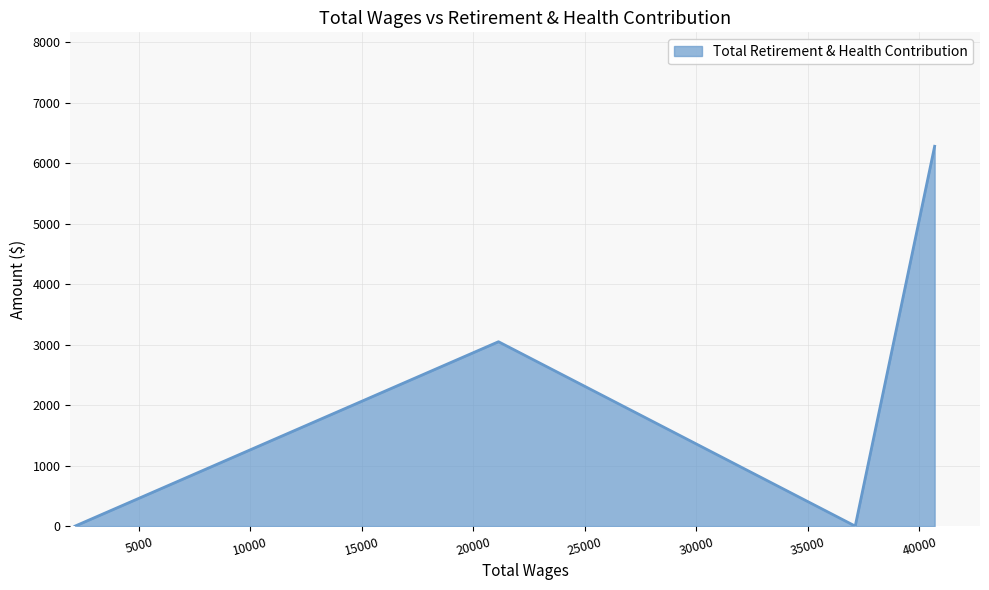

True or false: there are more than 0 points higher than both neighbors.

True